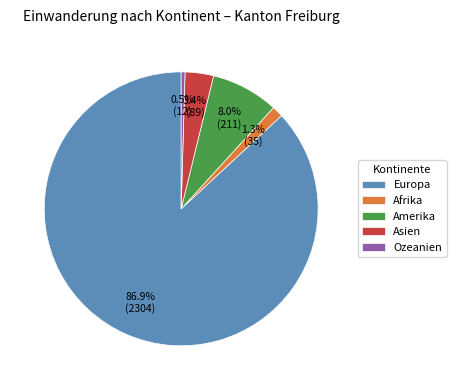

Which category accounts for the majority?

Europa